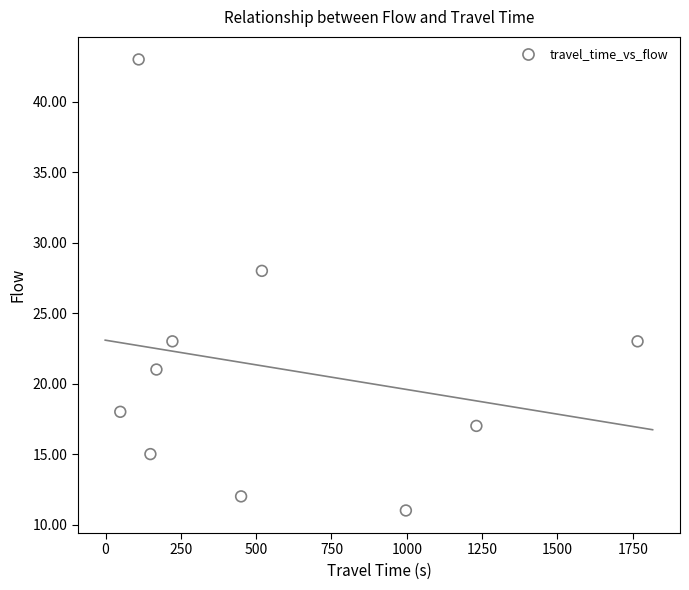

What Y value in the scatter plot is closest to 27?

28